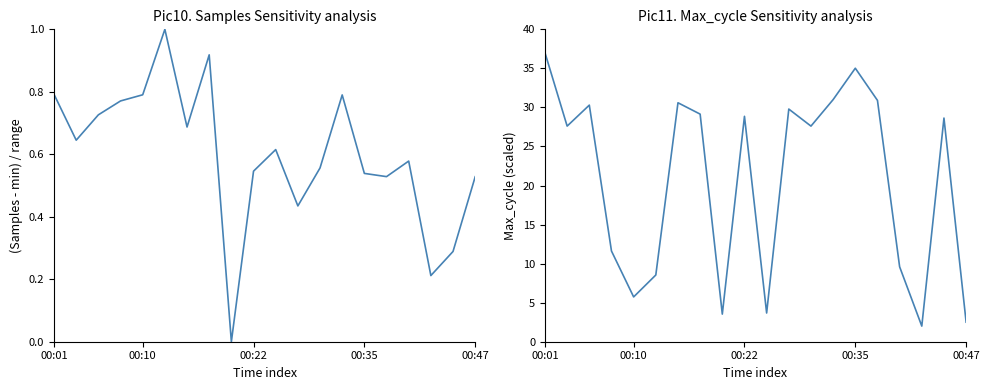

How many interior local peaks does the Max_cycle series have?

6